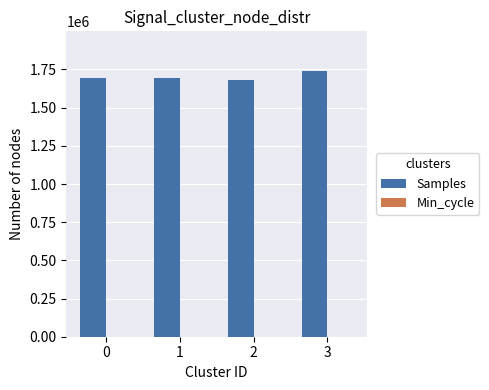

Which series has the largest total across all categories?

Samples